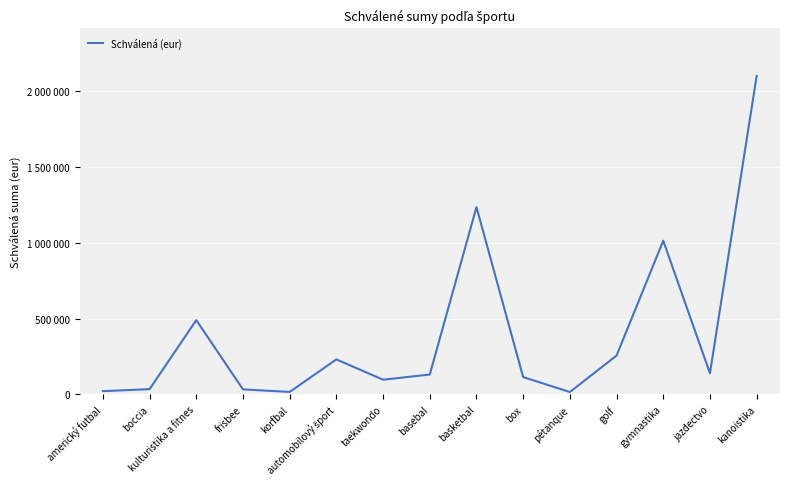

Reading left to right, list all the values displayed in this chart.

americký futbal=20790	boccia=33818	kulturistika a fitnes=489913	frisbee=32379	korfbal=15573	automobilový šport=230522	taekwondo=96312	basebal=130538	basketbal=1236292	box=113665	pétanque=15000	golf=255649	gymnastika=1014189	jazdectvo=138787	kanoistika=2101863